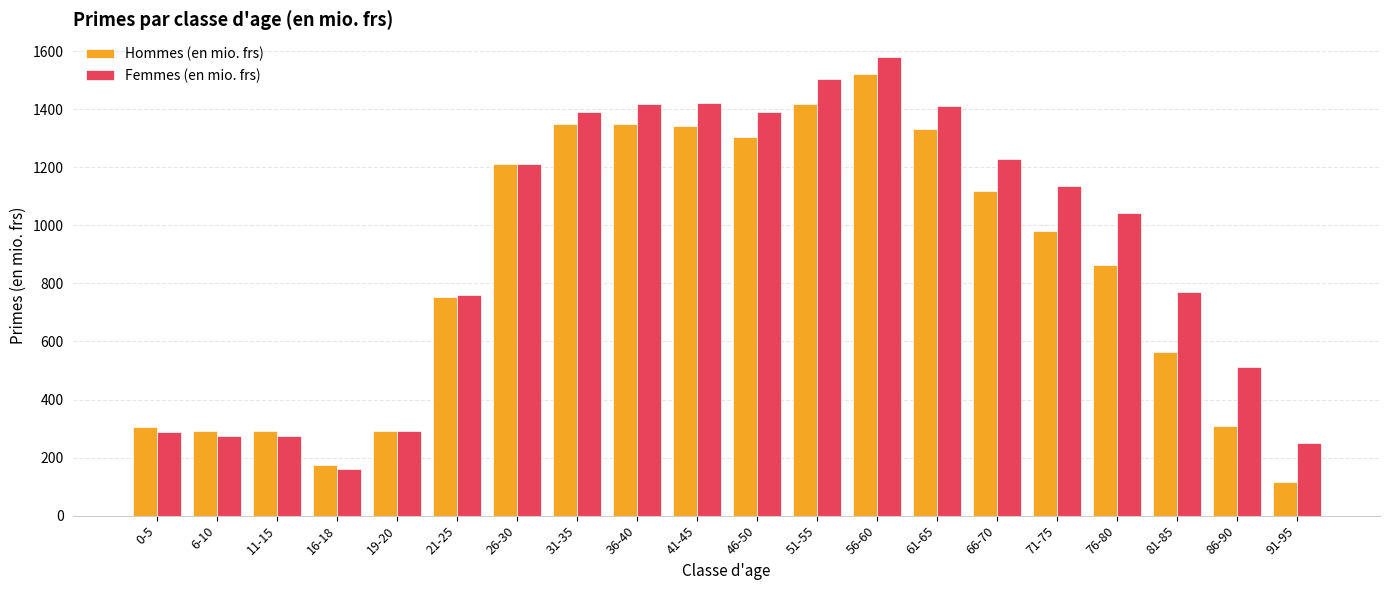

What are all the series names shown in the legend?

Hommes (en mio. frs), Femmes (en mio. frs)